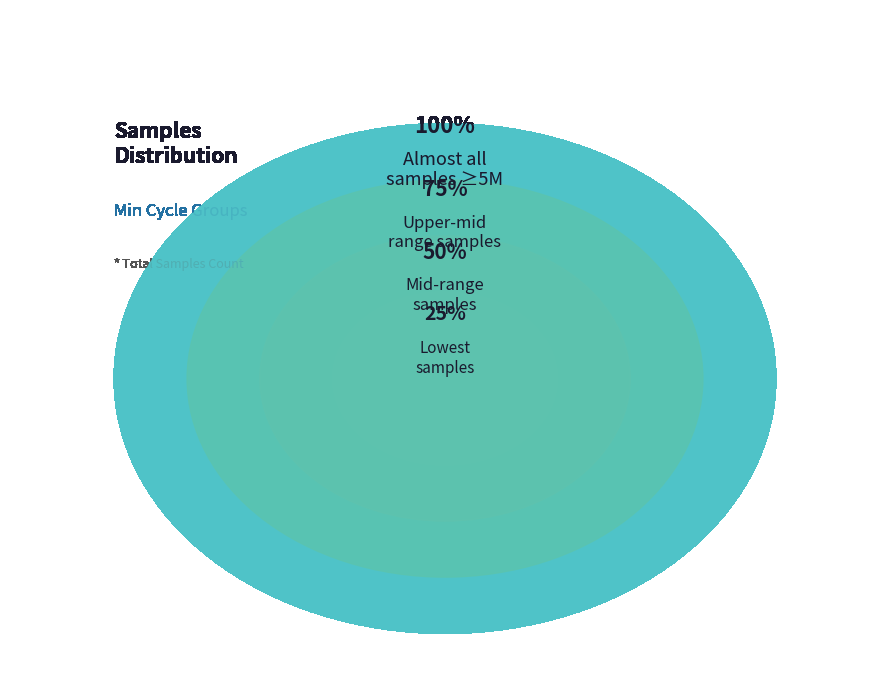

Does any single category account for the majority?

No